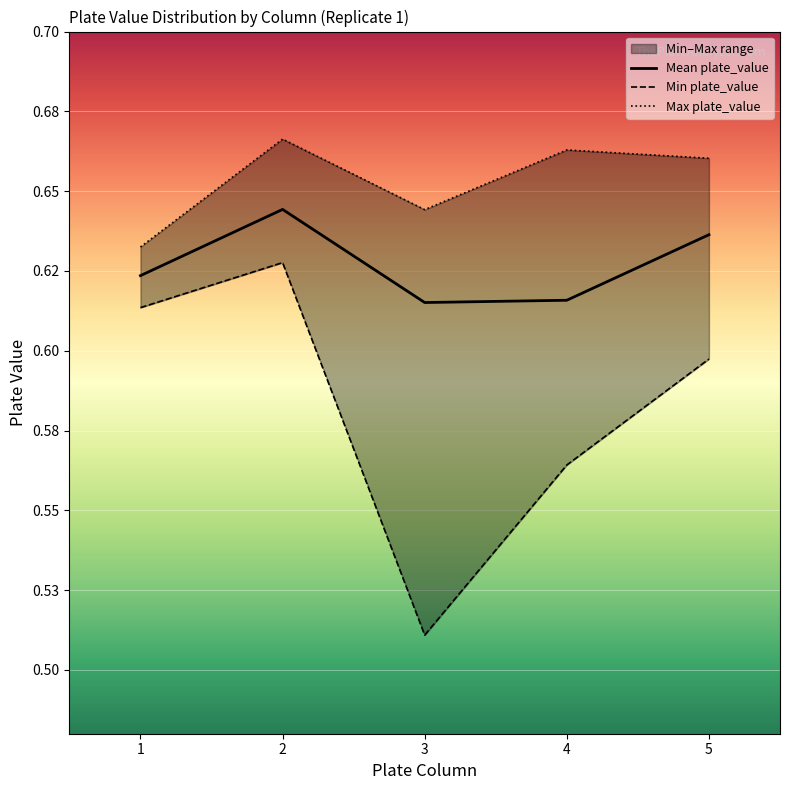

Which category has the highest value in the Min plate_value series?

2